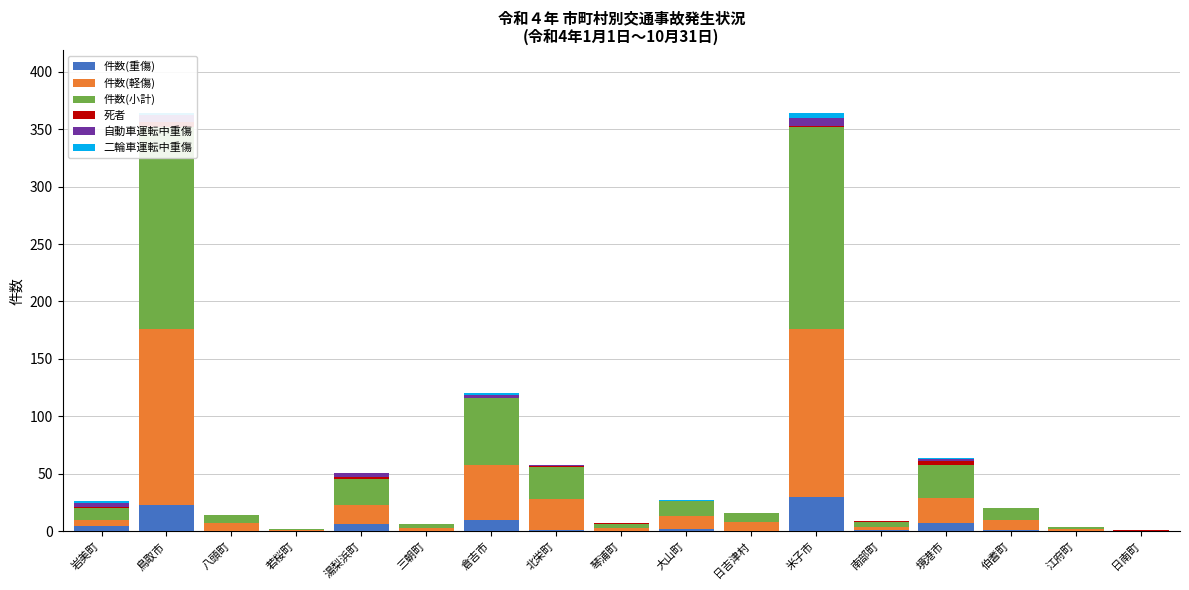

How many series are shown in this chart?

6